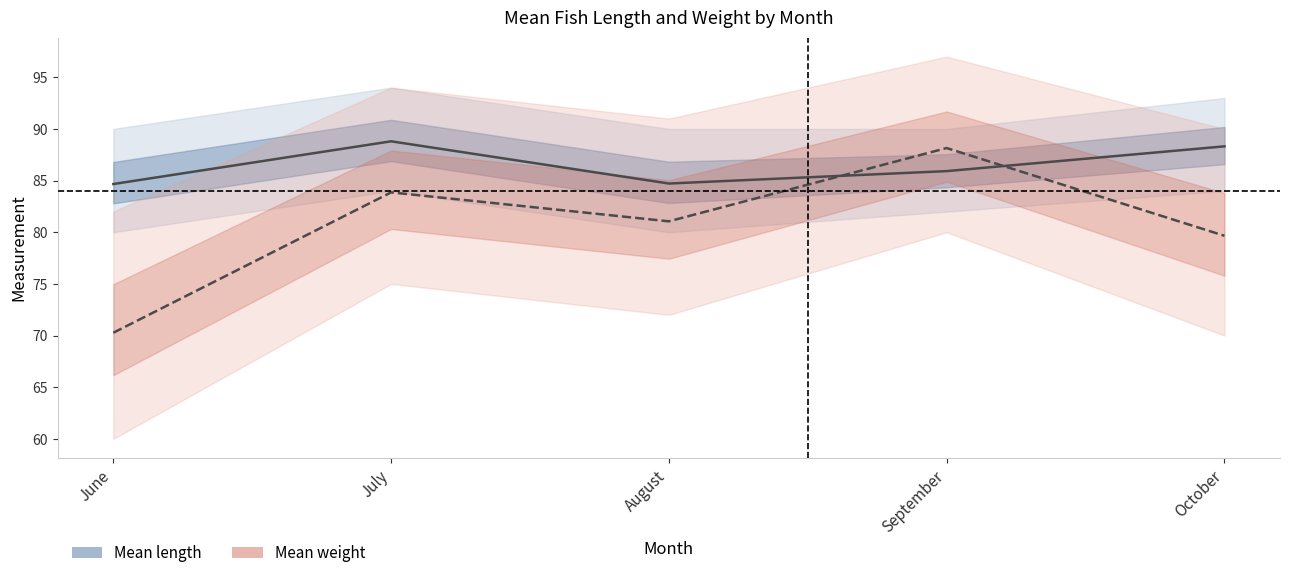

Reading right to left, transcribe all the data shown in this chart.

Mean length: 88.3	85.9	84.7	88.8	84.7
Mean weight: 79.7	88.2	81.1	83.9	70.3